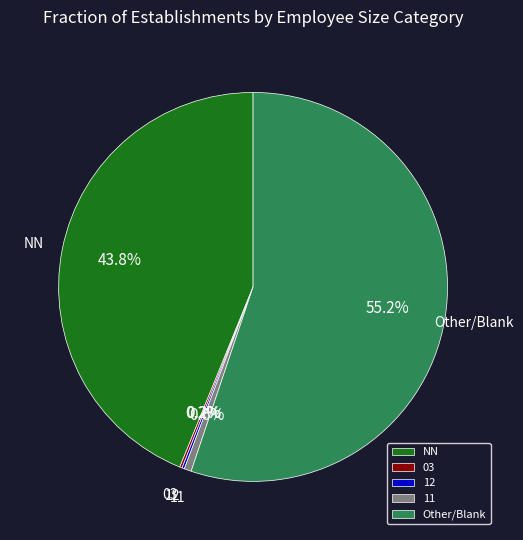

To the nearest percent, what portion does 11 represent?

1%